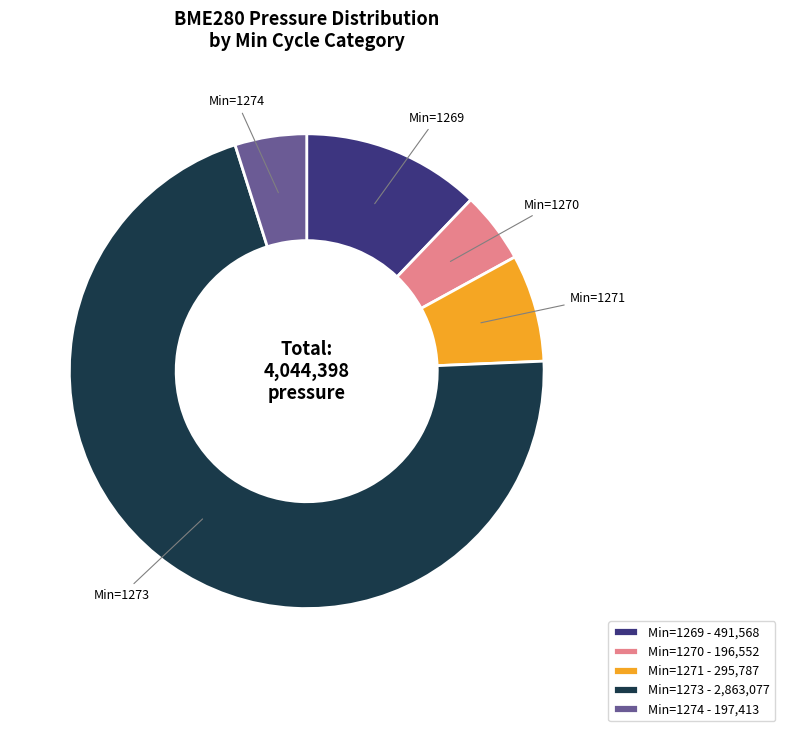

How many slices are in this pie chart?

5